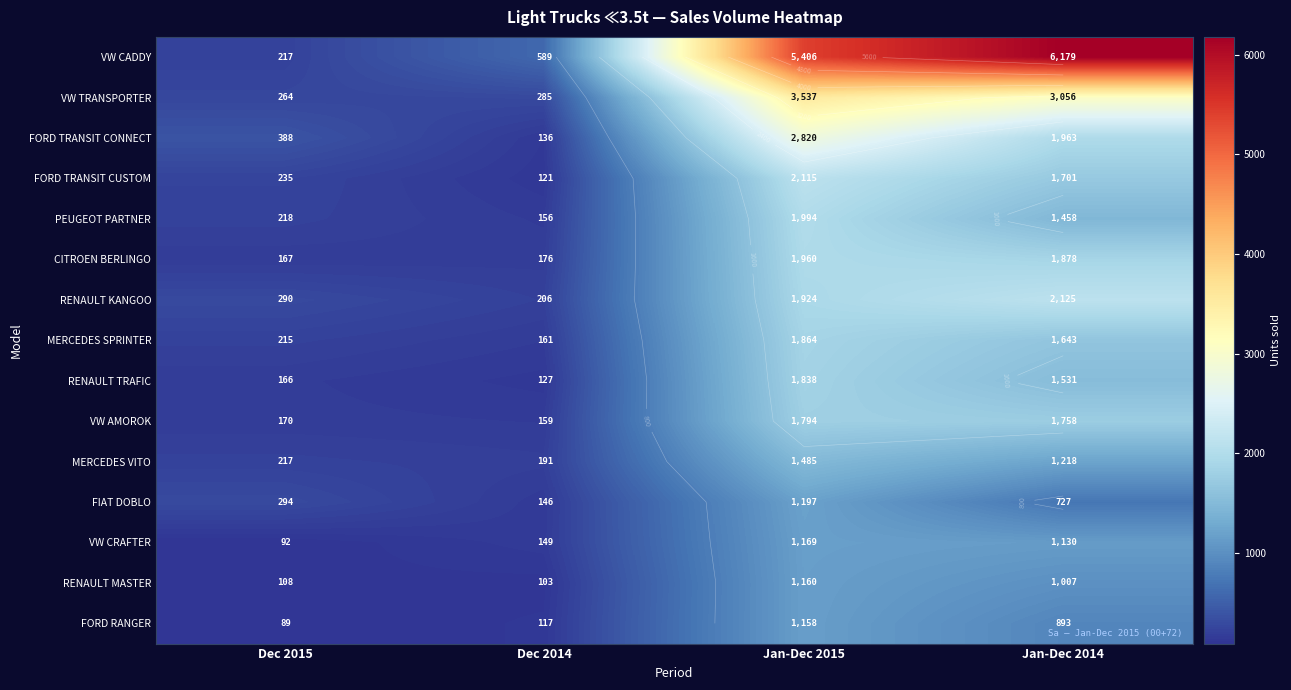

What is the spread (max minus min) of values at Dec 2015?

299